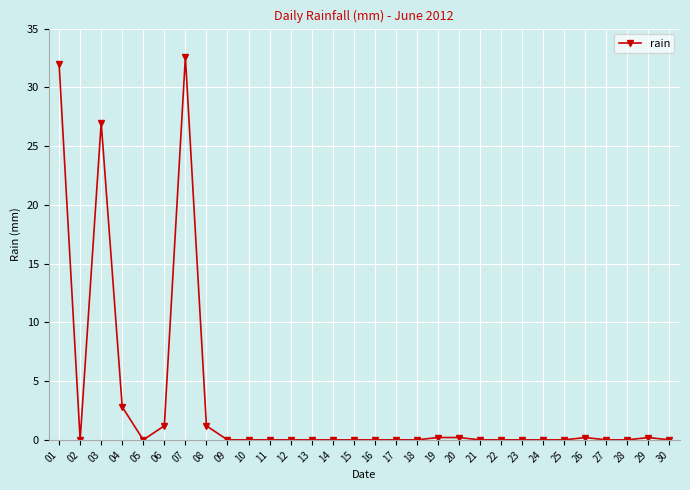

True or false: there are more than 1 points higher than both neighbors.

True